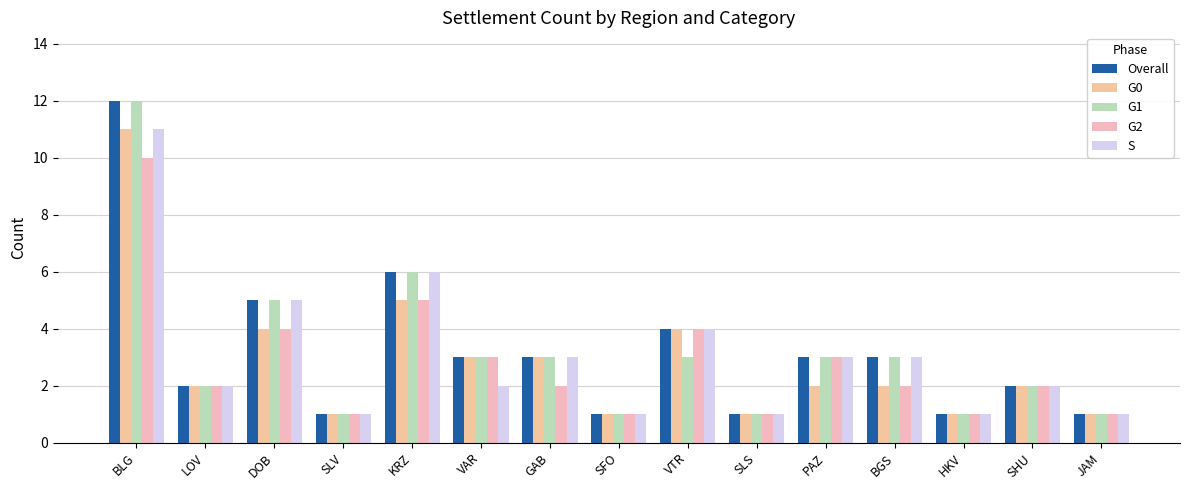

What are all the series names shown in the legend?

Overall, G0, G1, G2, S